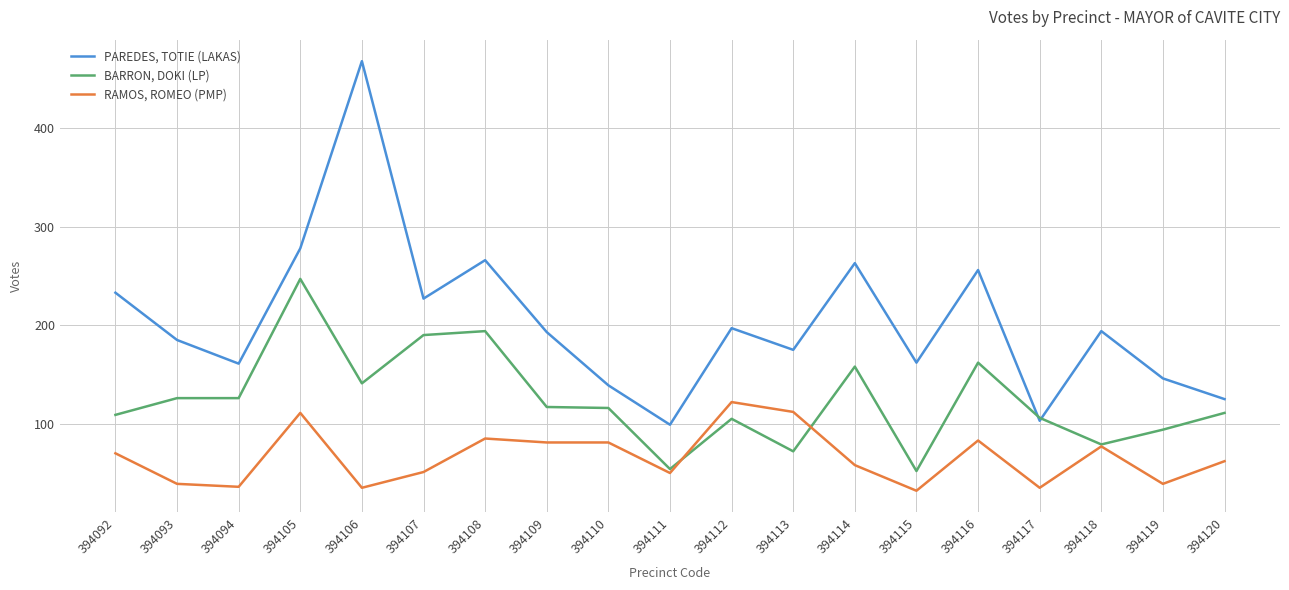

True or false: RAMOS, ROMEO (PMP) has a value of 31 at 394108.

False